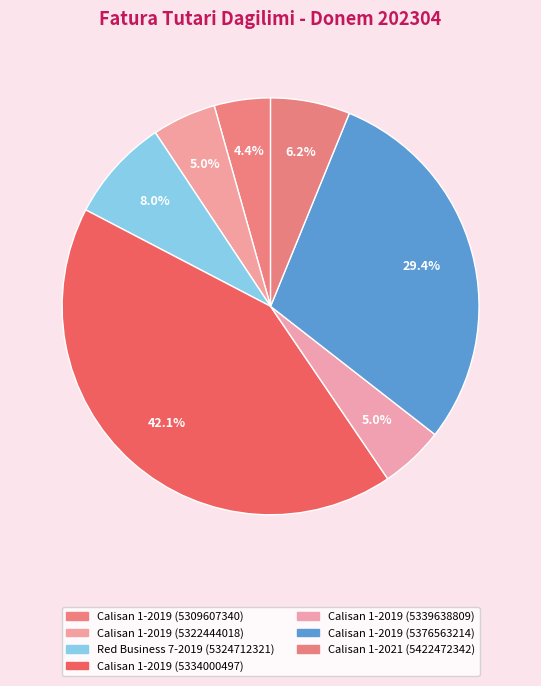

How many segments does this pie chart have?

7